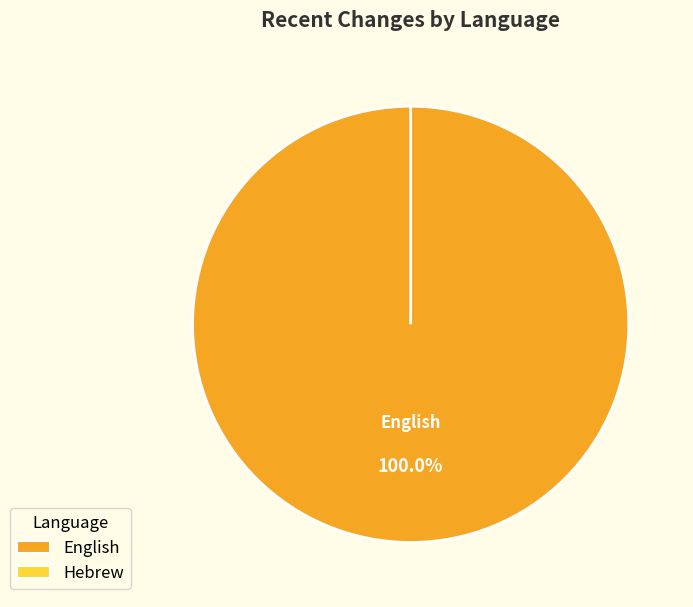

True or false: English accounts for 13% of the total.

False